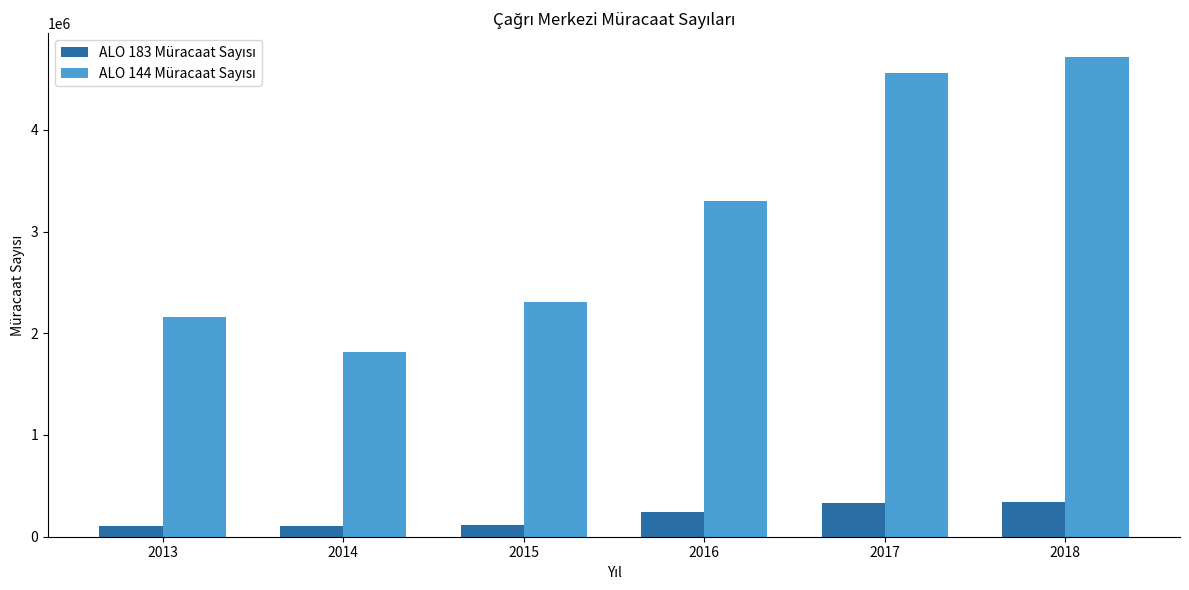

What is the difference between the highest and lowest values at 2018?

4377499